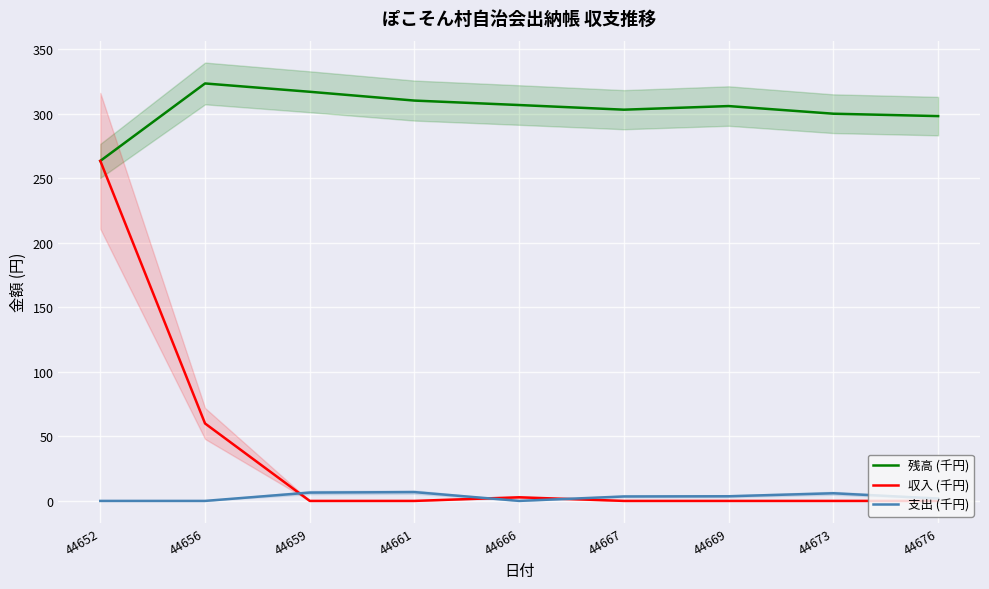

Reading left to right, transcribe all the data shown in this chart.

残高 (千円): 44652=263.4	44656=323.4	44659=317.0	44661=310.1	44666=306.7	44667=303.1	44669=305.9	44673=300.0	44676=298.1
収入 (千円): 44652=263.4	44656=60.0	44659=0.0	44661=0.0	44666=2.8	44667=0.0	44669=0.0	44673=0.0	44676=0.0
支出 (千円): 44652=0.0	44656=0.0	44659=6.5	44661=6.8	44666=0.0	44667=3.5	44669=3.6	44673=5.9	44676=1.9